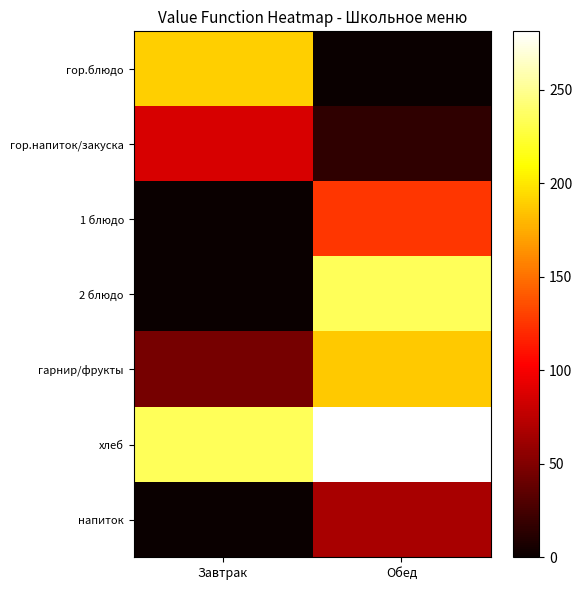

Which label corresponds to the largest value in the chart?

Обед